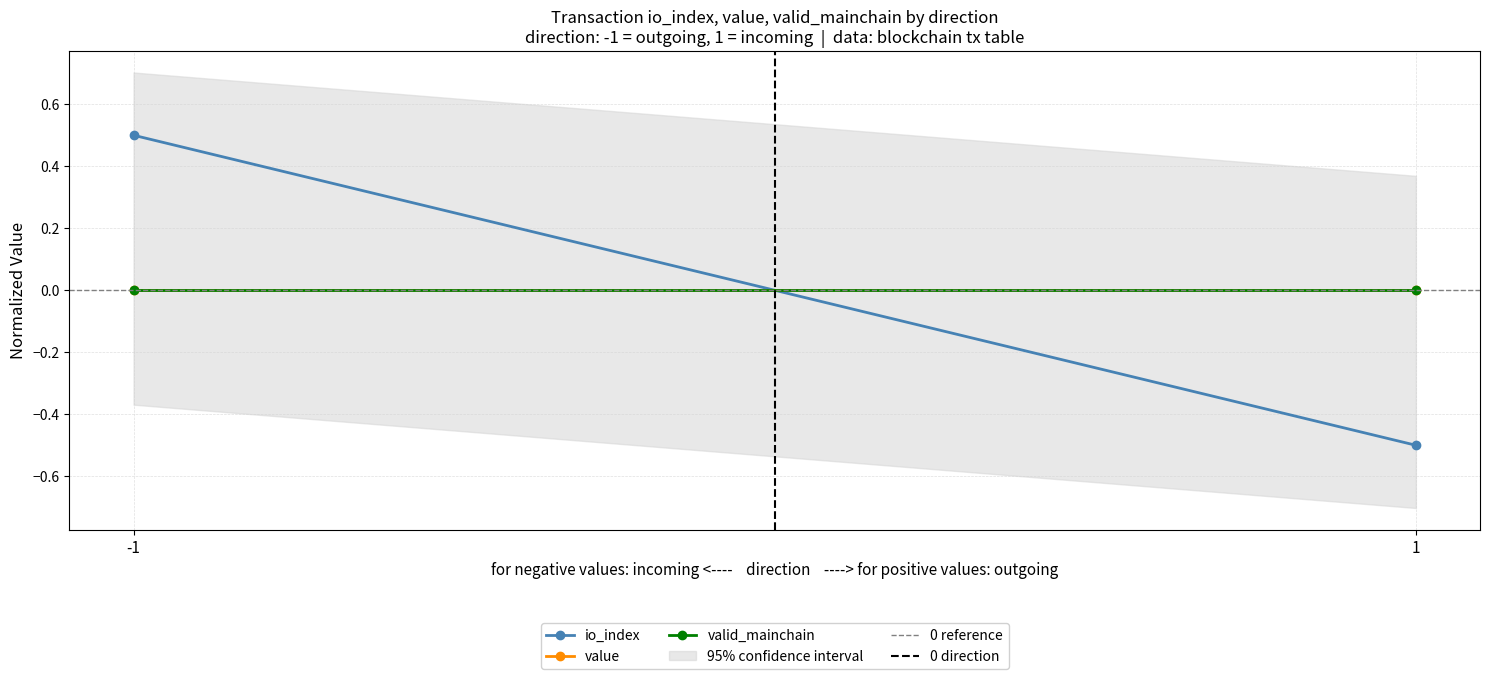

What is the total value across all series at -1?

0.5